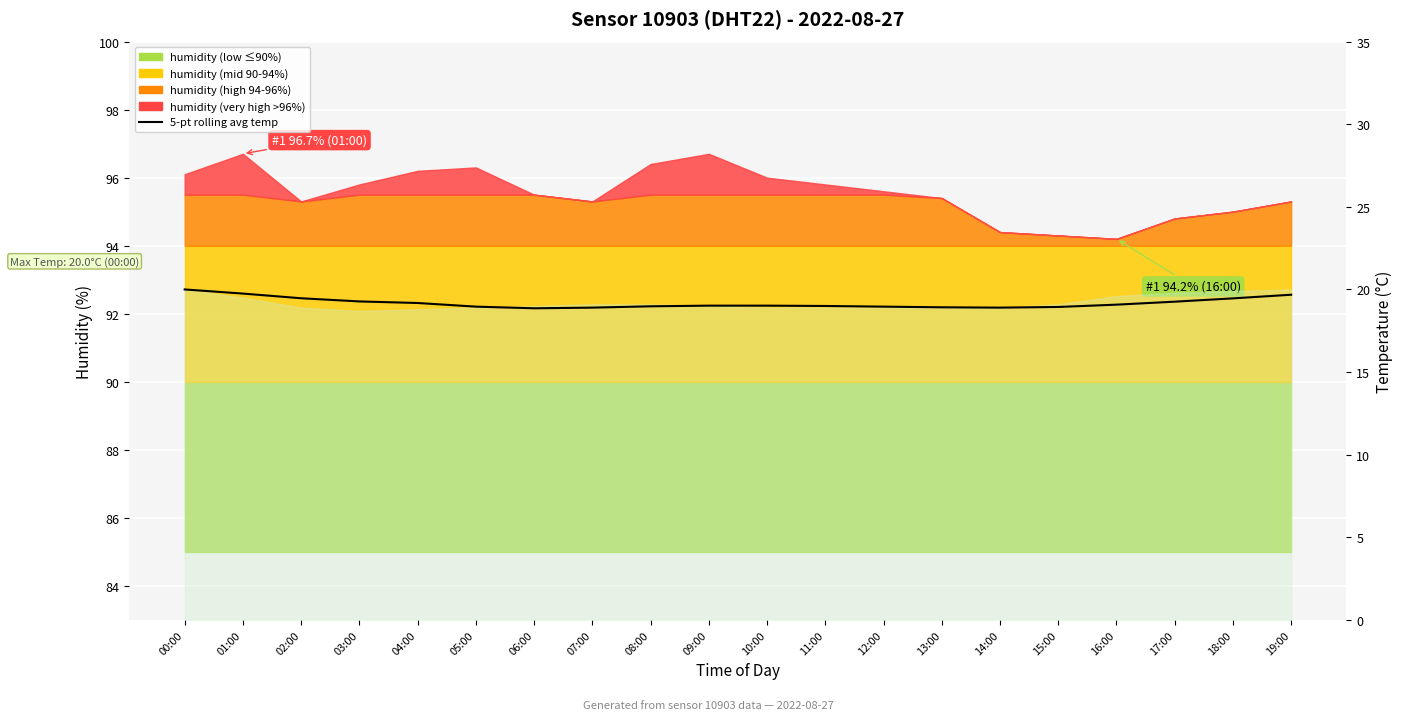

Is it true that the value at 15:00 is 18.9?

True